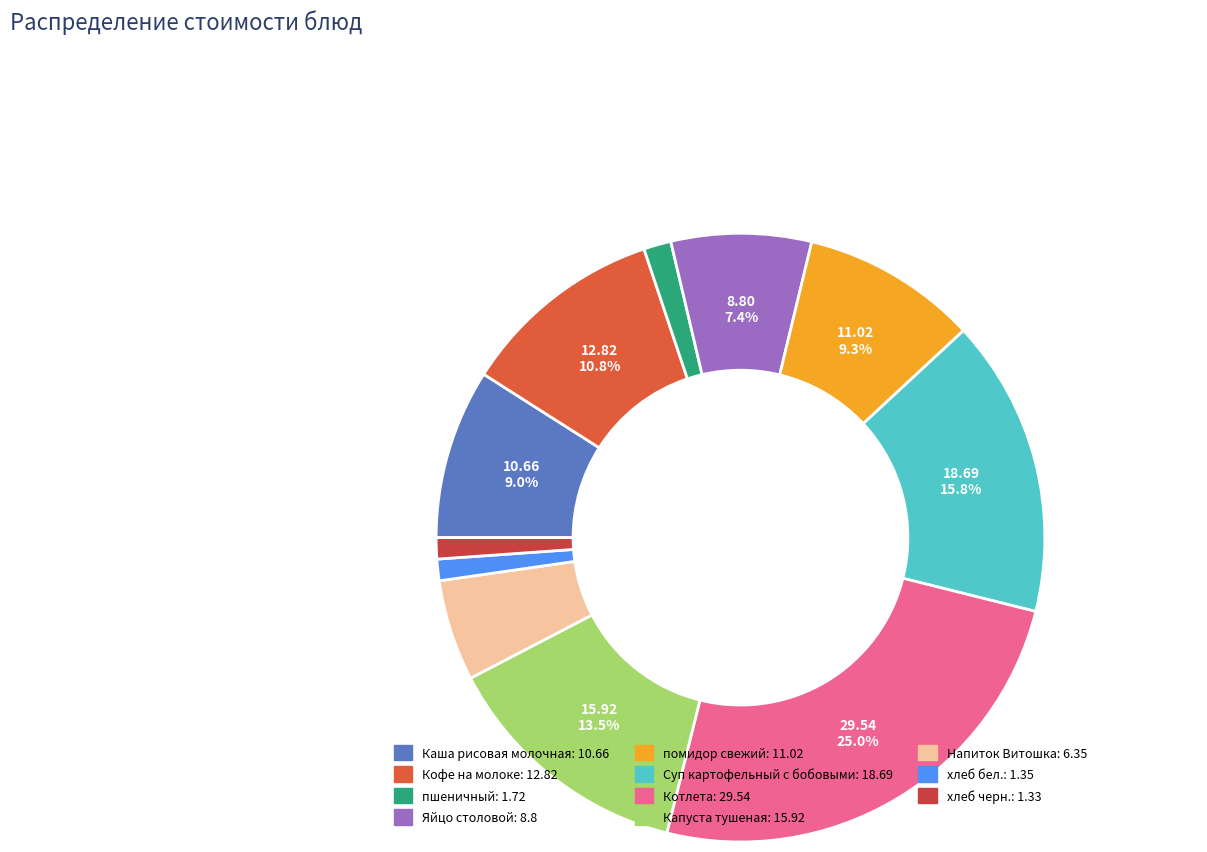

Which slice is the smallest?

хлеб черн.